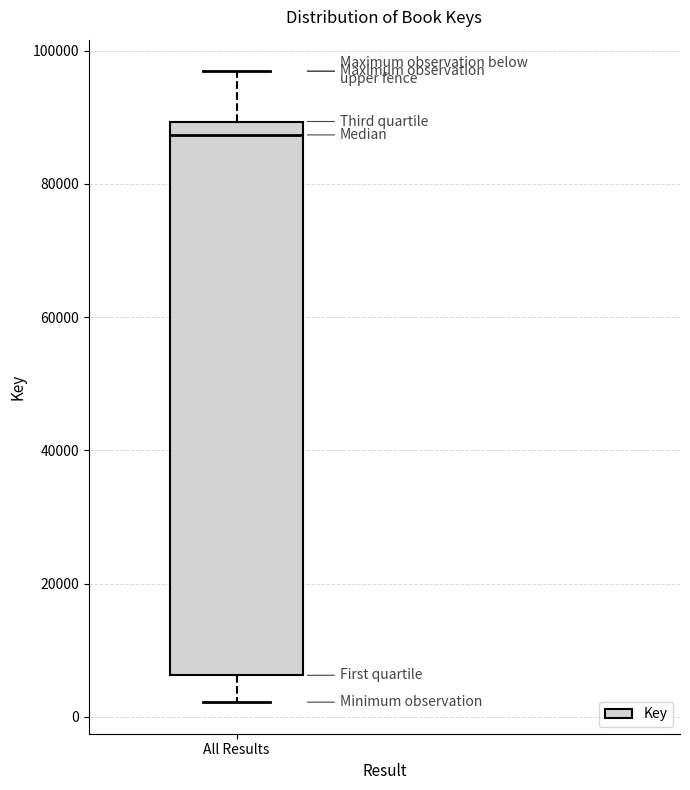

Transcribe this box plot: give where the median line is, the range the box spans, and where the two whiskers end, as read against the y-axis. The values are not printed on the chart, so give them approximately, as read against the axis.

median 88000, box 6000 to 90000, whiskers 2000 to 96000